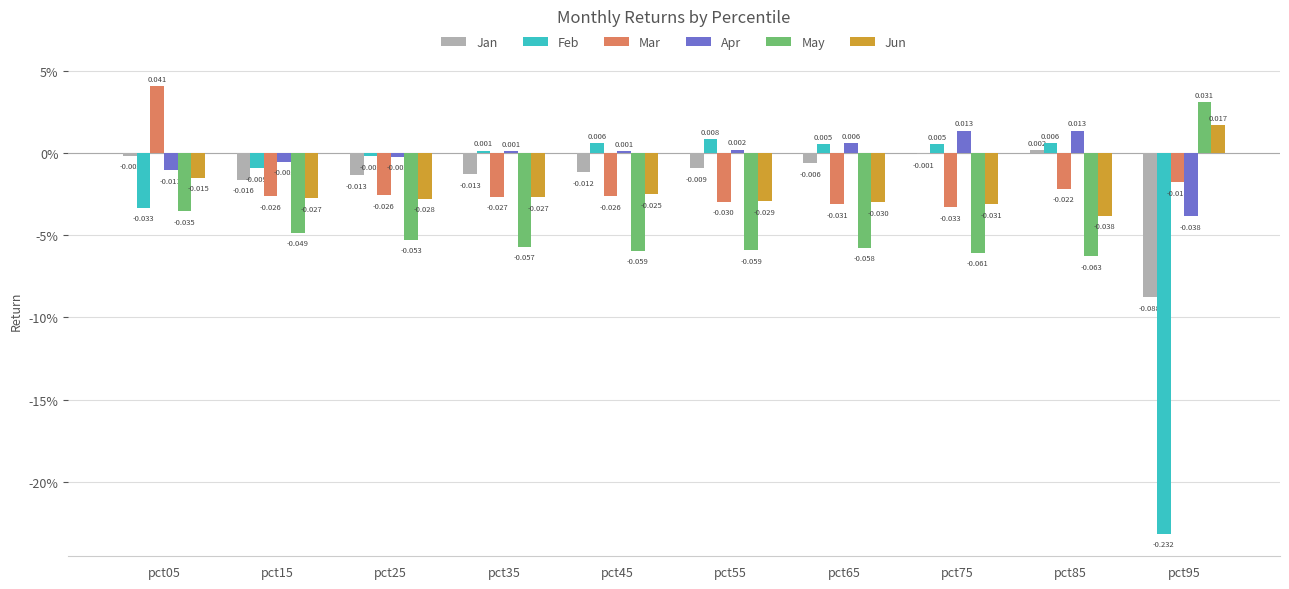

What are all the series names shown in the legend?

Jan, Feb, Mar, Apr, May, Jun